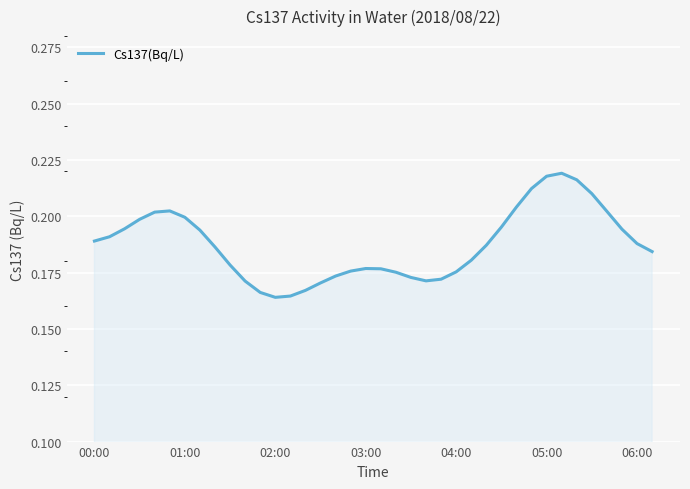

How many lines are shown in the chart?

1